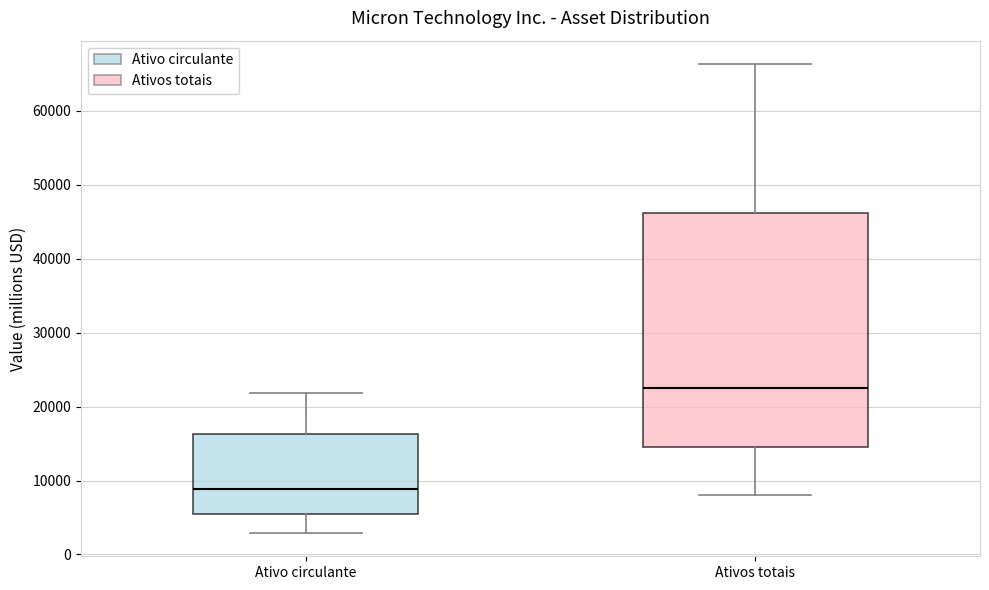

Reading left to right, read every box against the y-axis: the position of its median line, the range the box covers, and the ends of its whiskers. The values are not printed on the chart, so give them approximately, as read against the axis.

Ativo circulante: median 9000, box 5000 to 16000, whiskers 3000 to 22000
Ativos totais: median 22000, box 15000 to 46000, whiskers 8000 to 66000